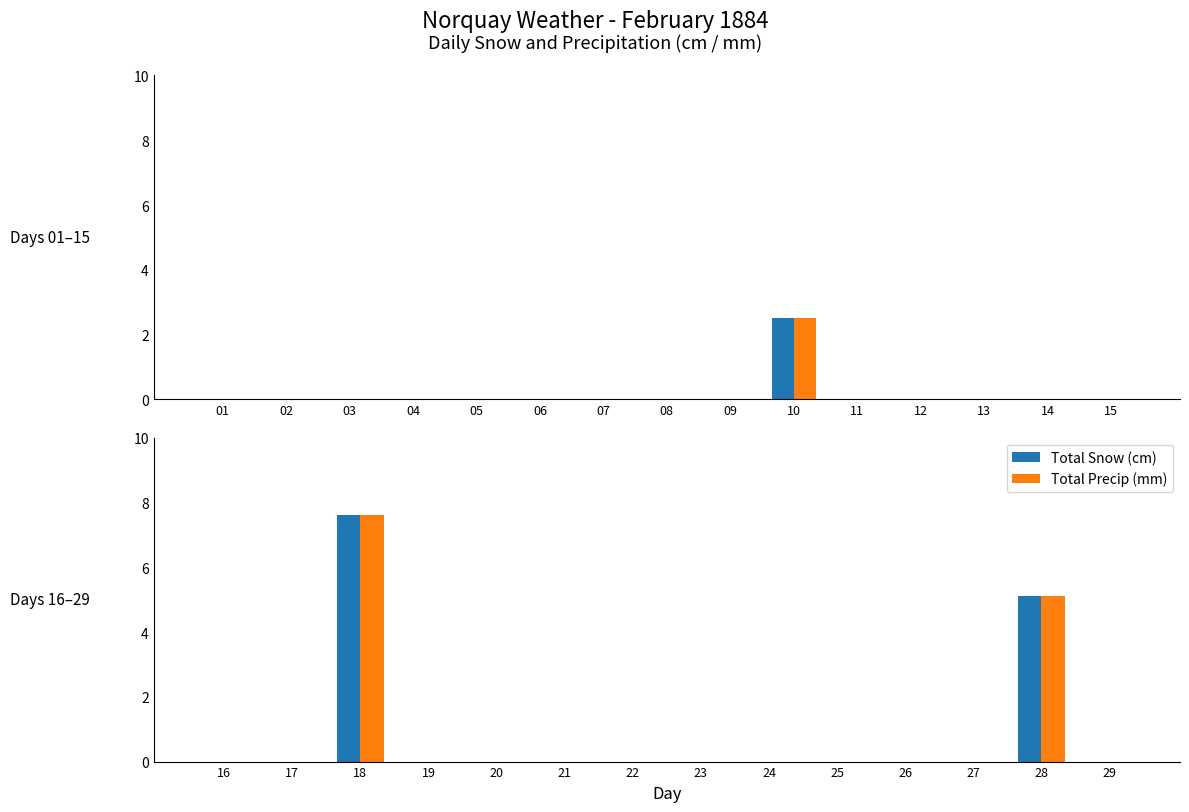

At which label does Total Snow (cm) reach its minimum?

16